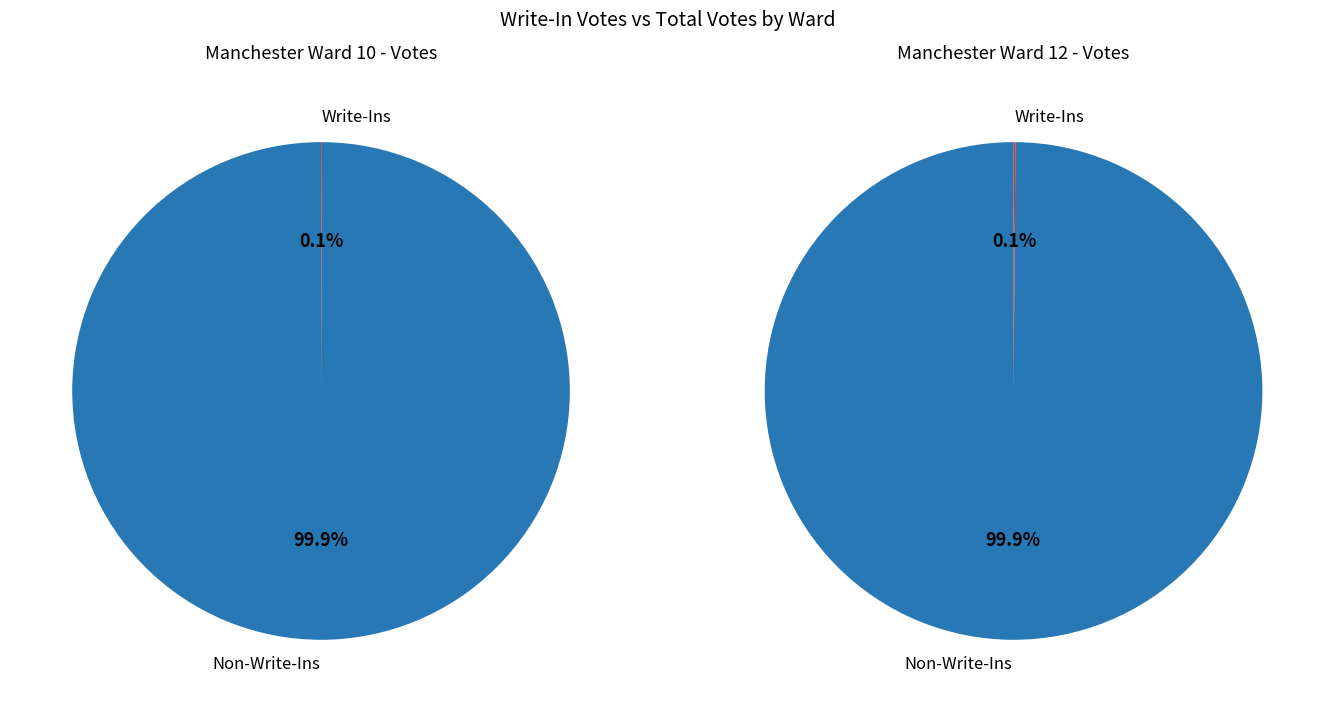

Does Manchester Ward 10 account for over 50% of the chart?

No